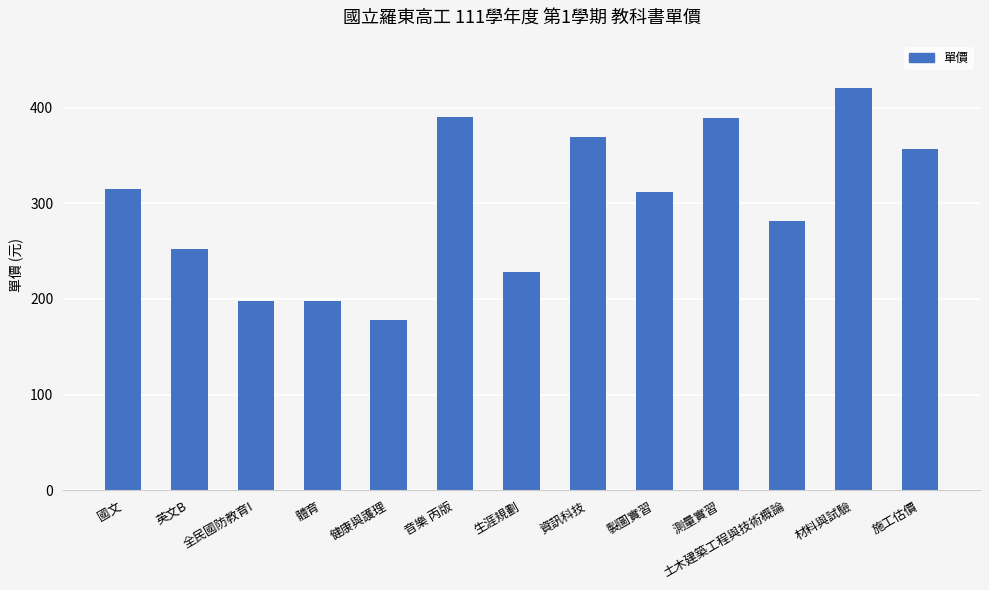

Read the value at 音樂 丙版.

390